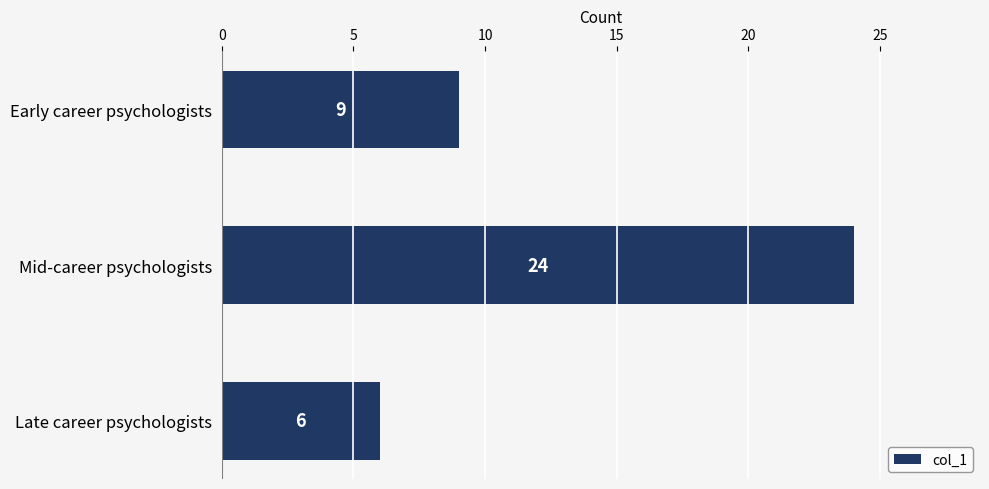

What is the greatest value displayed?

24